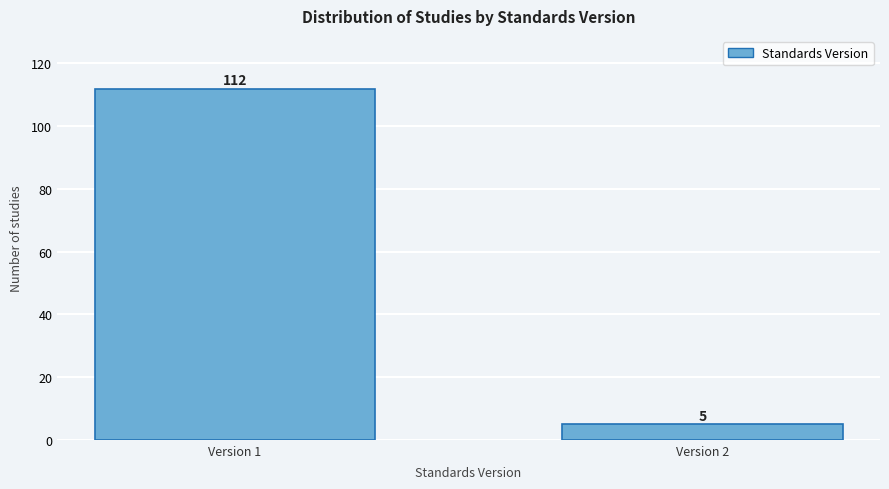

Reading left to right, list all the values displayed in this chart.

112	5